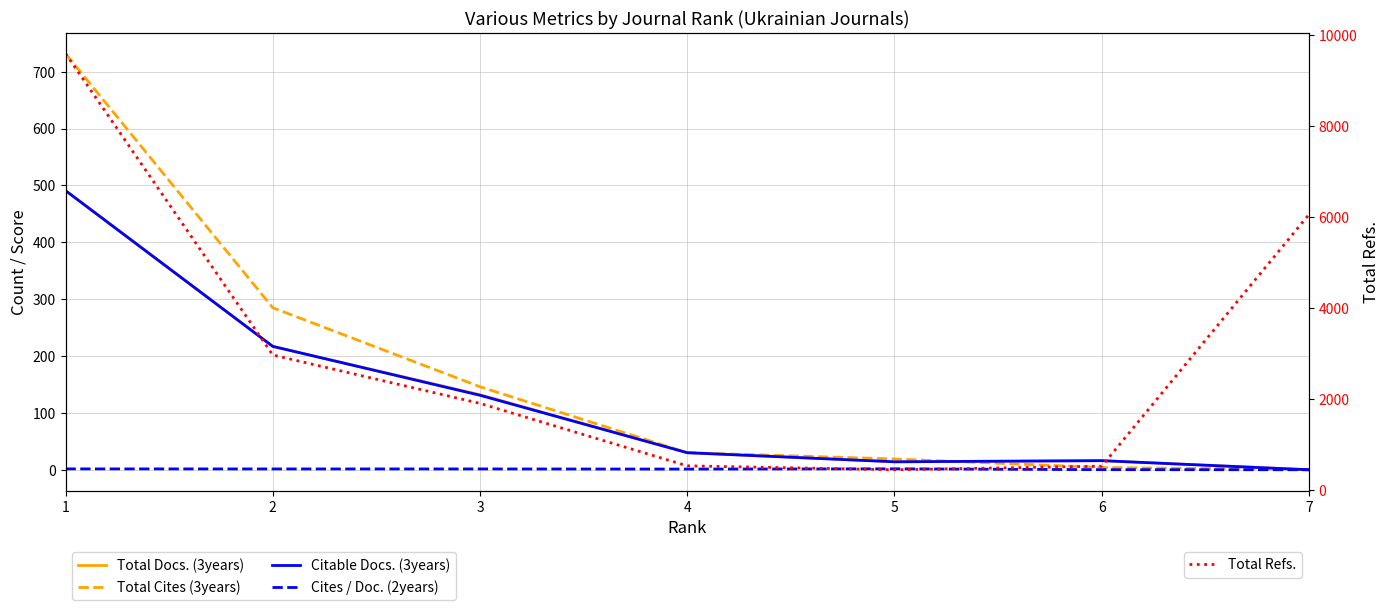

At which category is the sum across all series the highest?

1